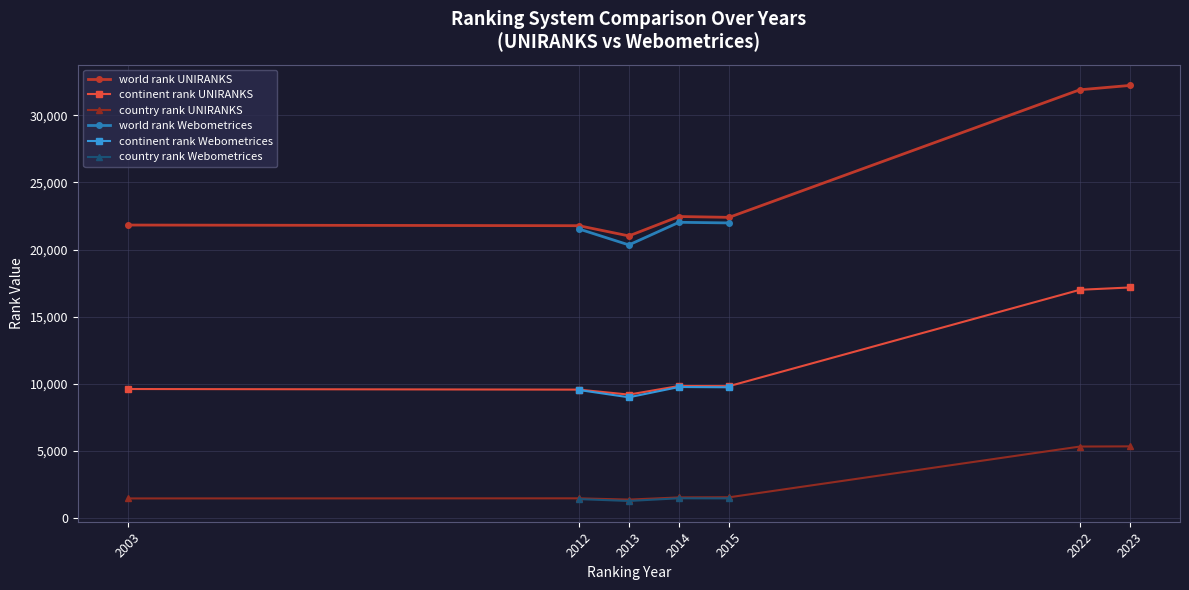

Where is country rank UNIRANKS nearest to the value 3339?

2015